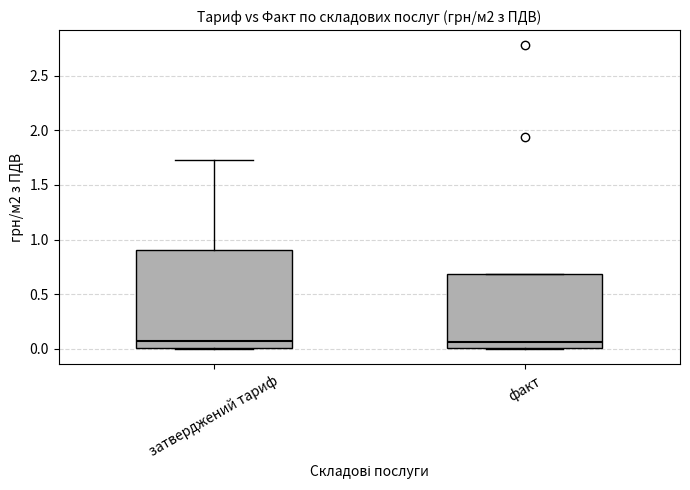

Reading left to right, transcribe this box plot: for each box, give where its median line is, the range the box spans, and where its two whiskers end, as read against the y-axis. The values are not printed on the chart, so give them approximately, as read against the axis.

затверджений тариф: median 0.10, box 0.00 to 0.90, whiskers 0.00 to 1.75
факт: median 0.05, box 0.00 to 0.70, whiskers 0.00 to 0.70